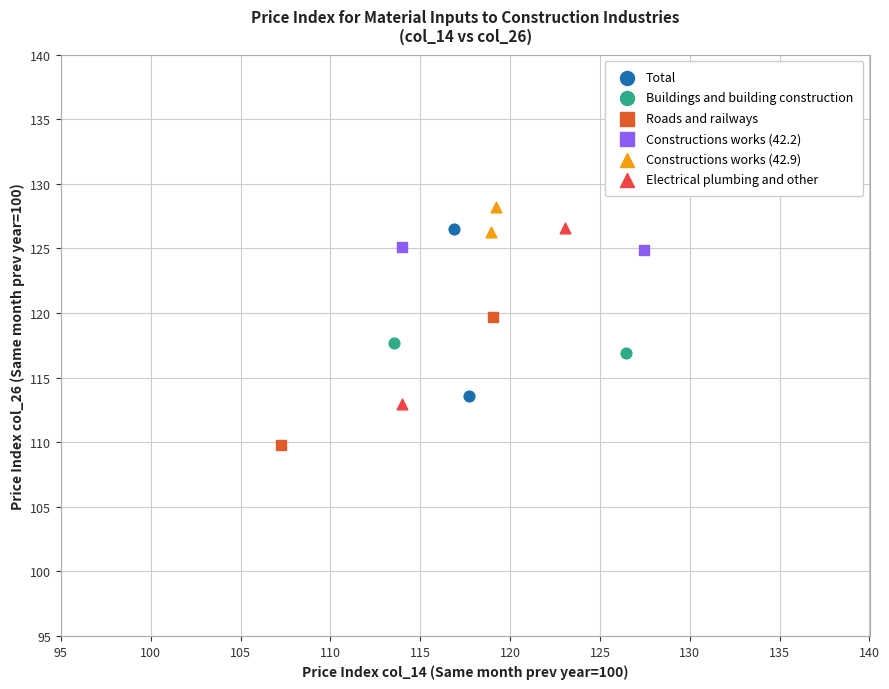

Which series contains the highest Y value?

Constructions works (42.9)